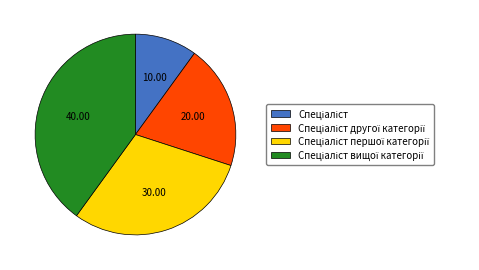

Does any single category account for the majority?

No